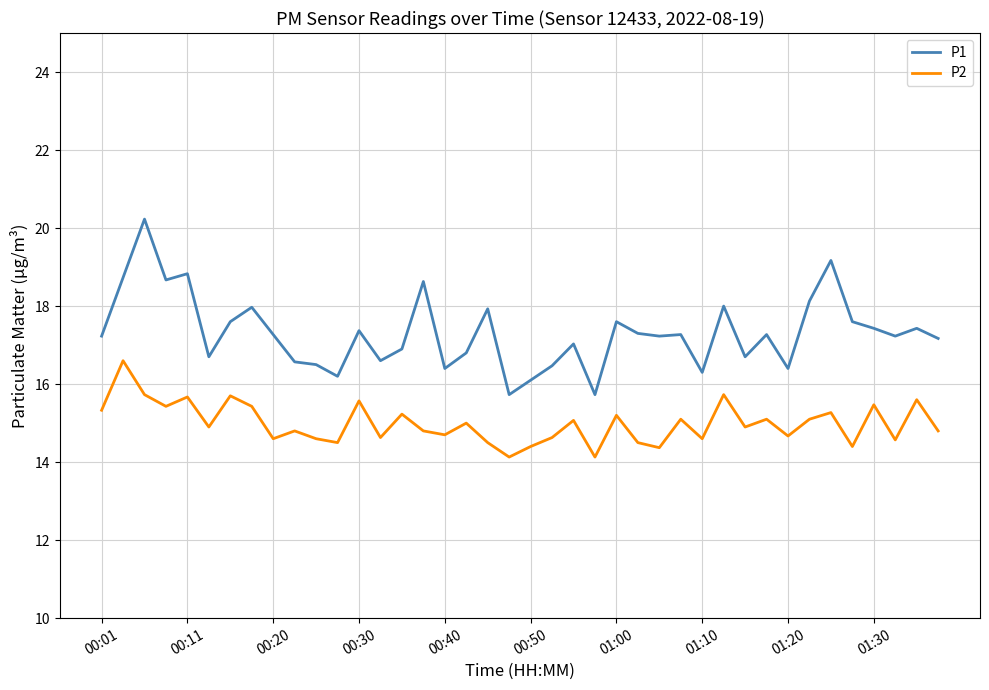

What is the minimum value shown in the chart?

14.1